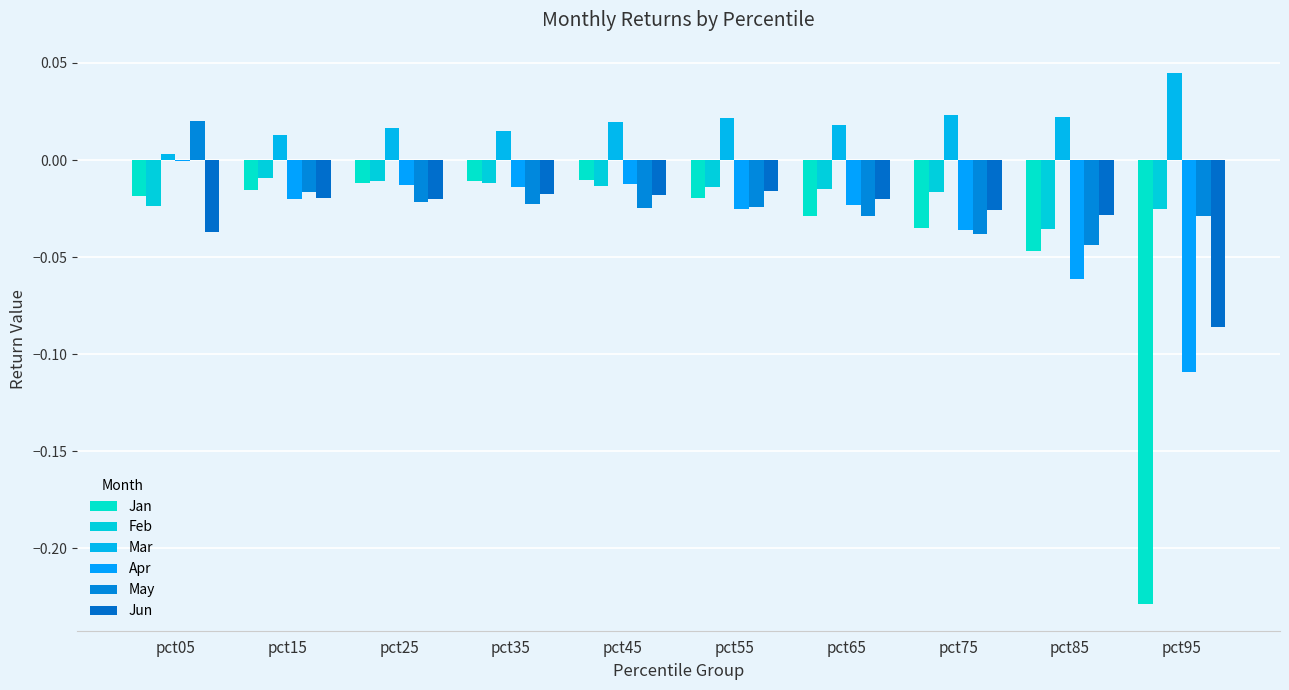

At how many categories does at least one series exceed 0?

10